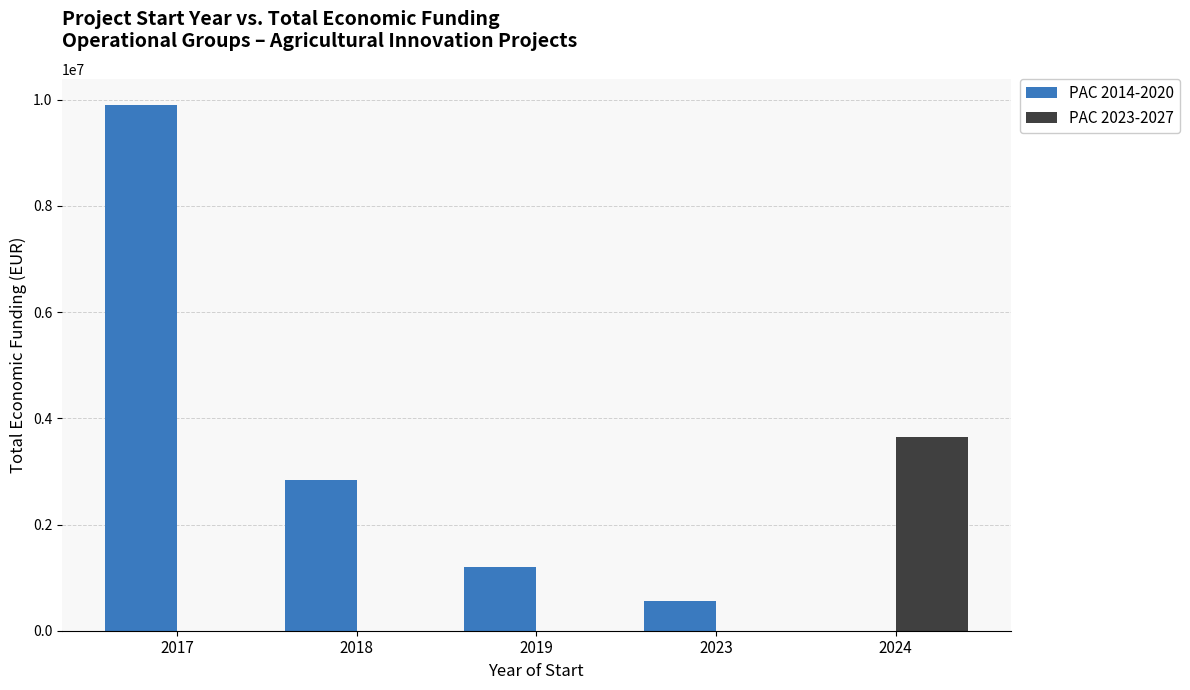

What is the greatest value displayed?

9900193.0